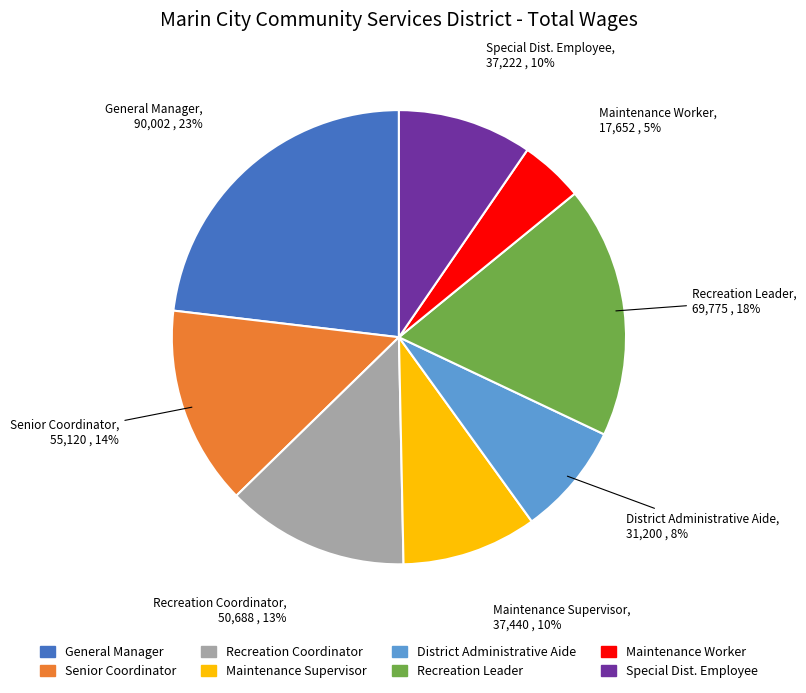

How many segments does this pie chart have?

8